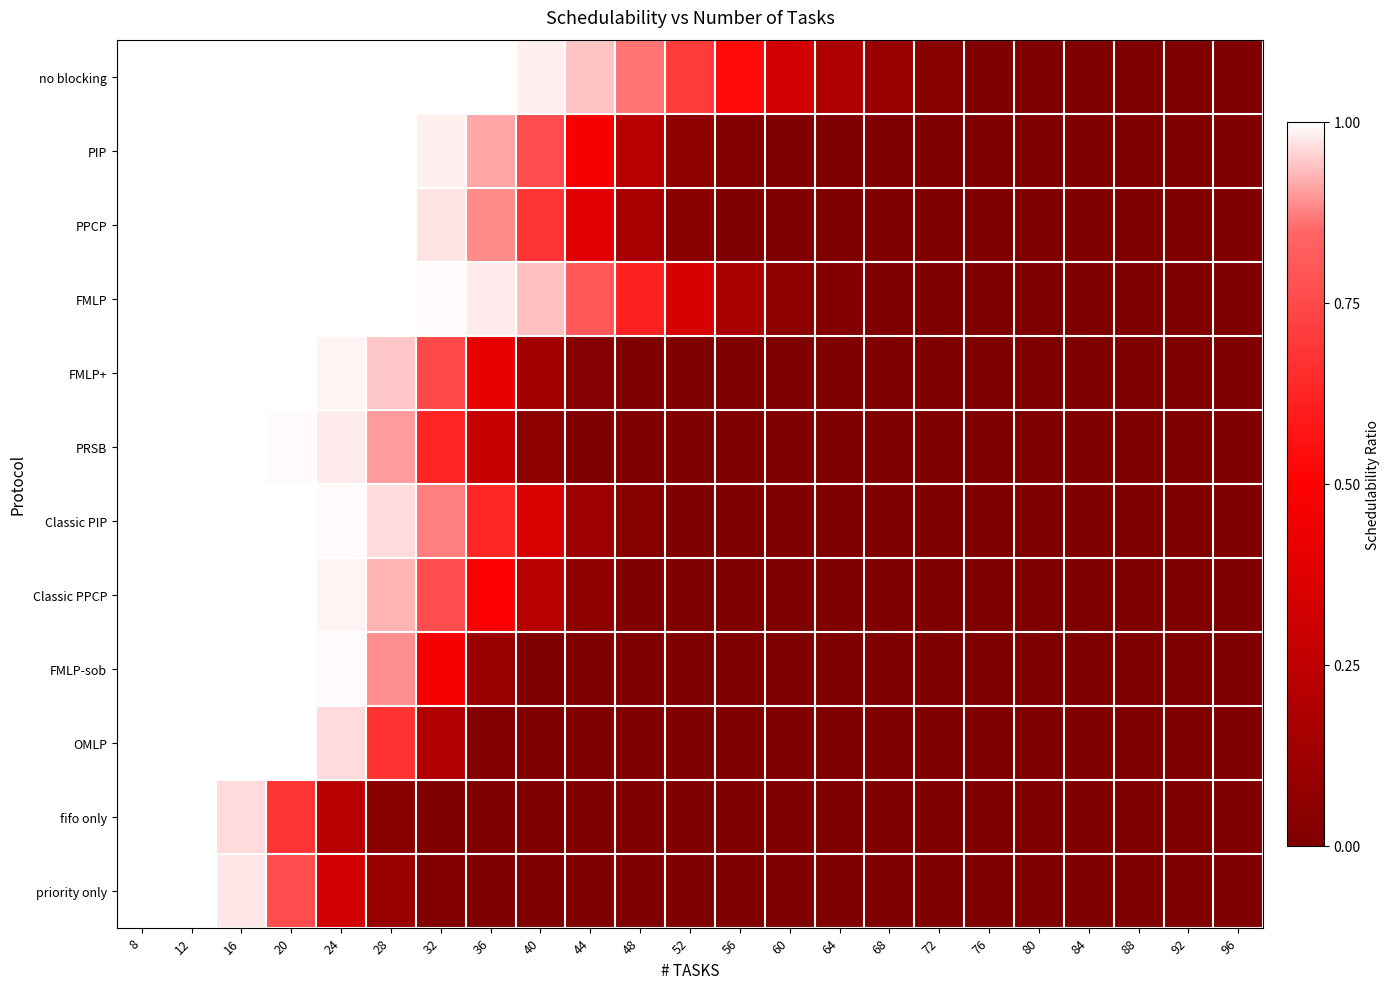

List the series in order of their peak value, highest first.

no blocking, PIP, PPCP, FMLP, FMLP+, PRSB, Classic PIP, Classic PPCP, FMLP-sob, OMLP, fifo only, priority only